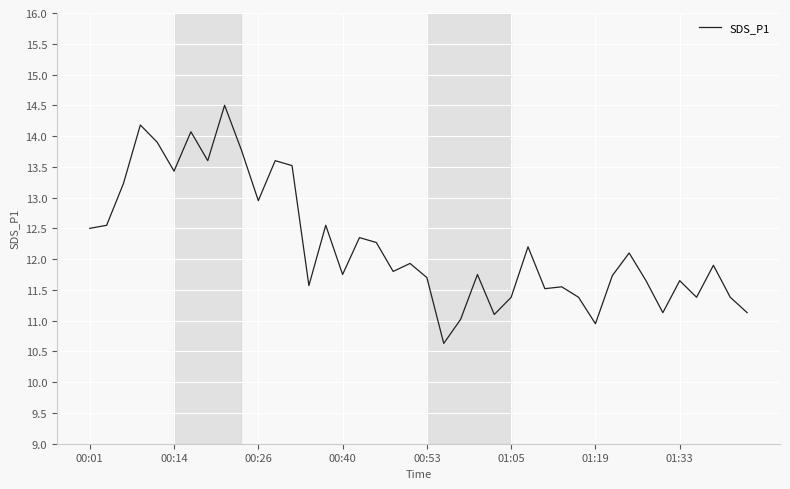

What is the difference between the maximum and minimum values?

3.9